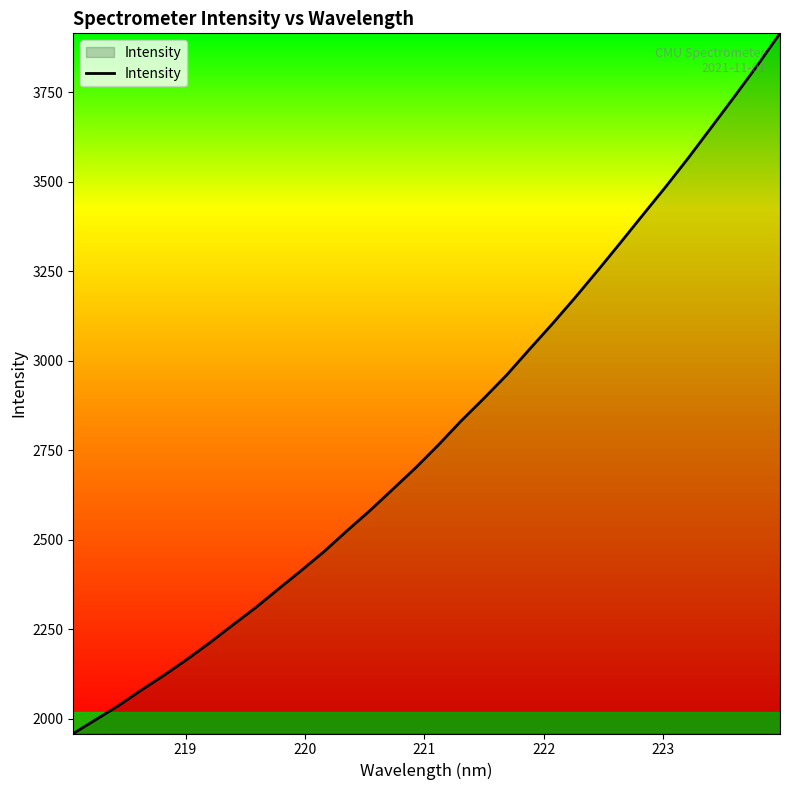

What is the greatest value displayed?

3914.8